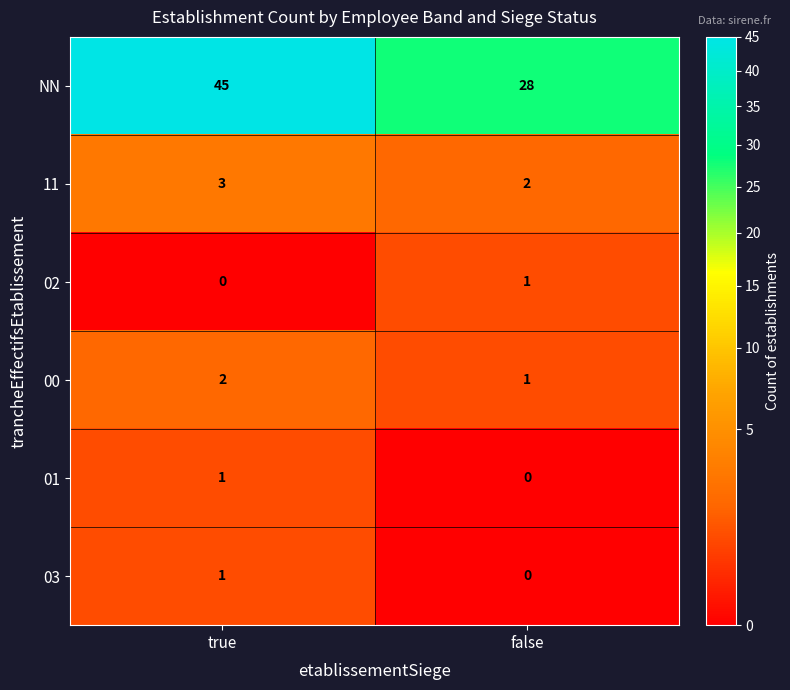

How many categories are shown in the chart?

2